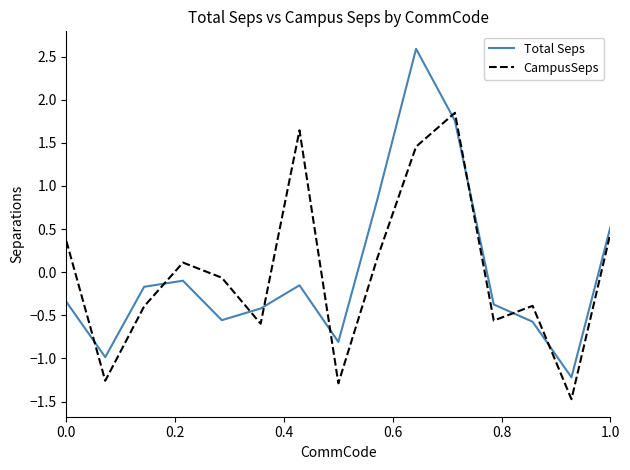

What is the difference between the maximum and minimum values in the CampusSeps series?

3.3